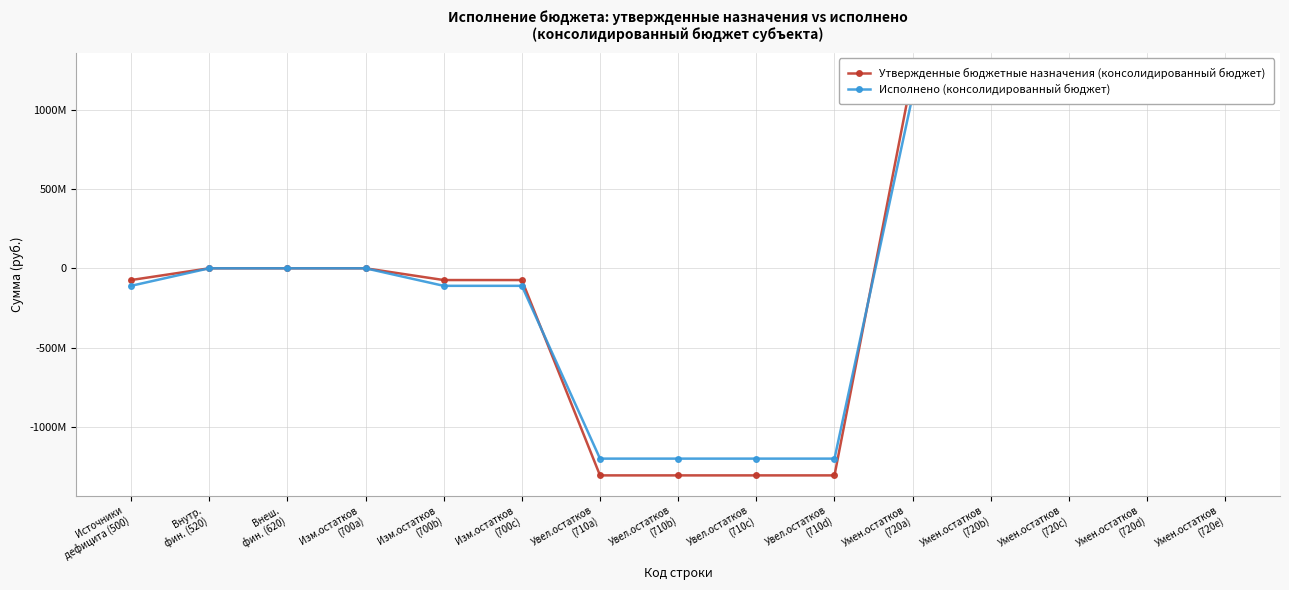

At Внутр.
фин. (520), list the series in order from smallest to largest.

Утвержденные бюджетные назначения (консолидированный бюджет), Исполнено (консолидированный бюджет)